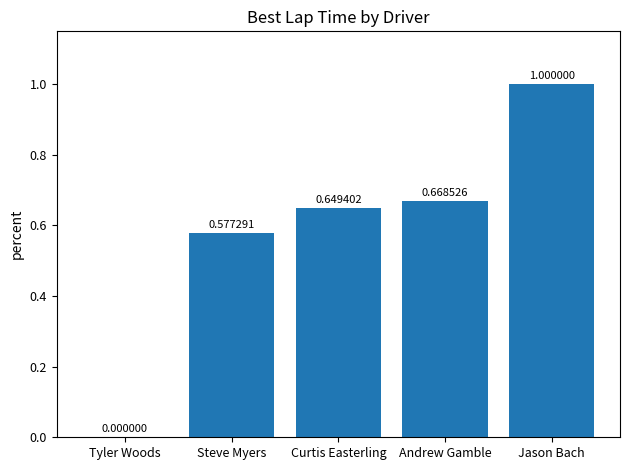

At which category does the chart reach its peak across all series?

Jason Bach